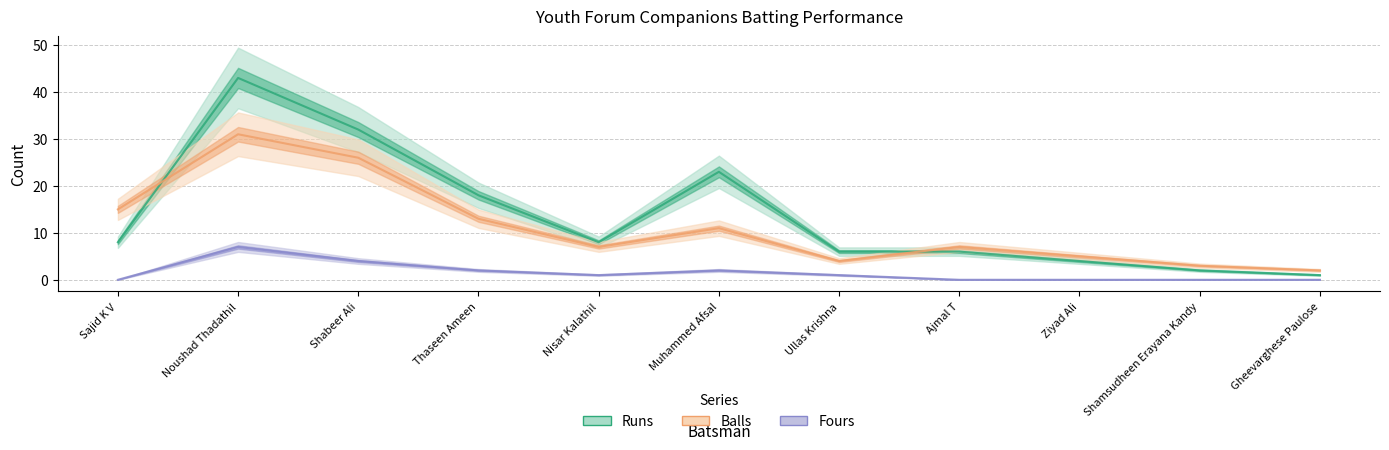

Rank the series by their maximum value, from lowest to highest.

Fours, Balls, Runs